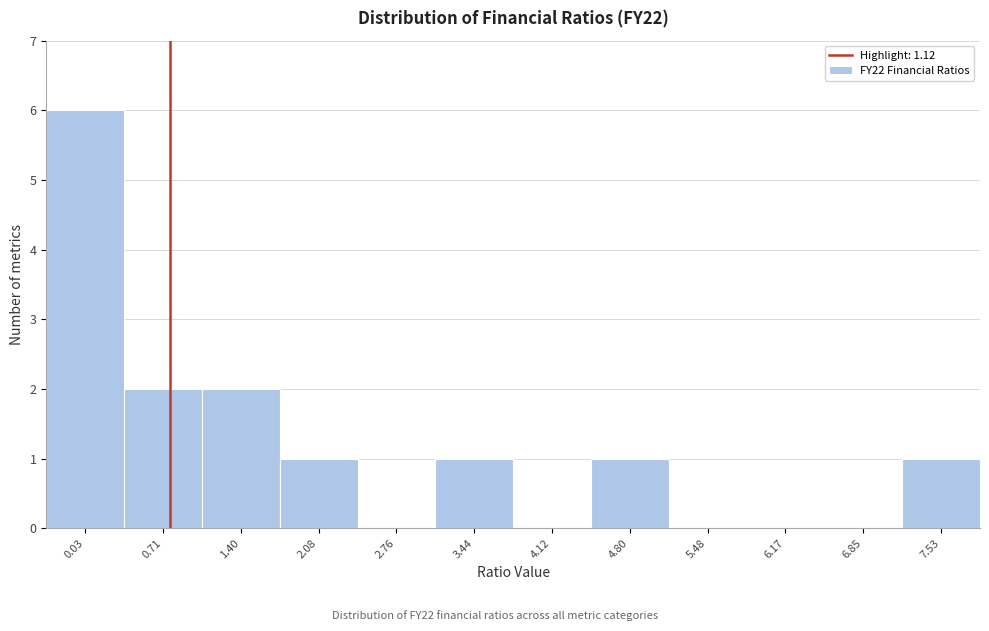

Reading left to right, transcribe all the data shown in this chart.

0.03=6	0.71=2	1.40=2	2.08=1	2.76=0	3.44=1	4.12=0	4.80=1	5.48=0	6.17=0	6.85=0	7.53=1